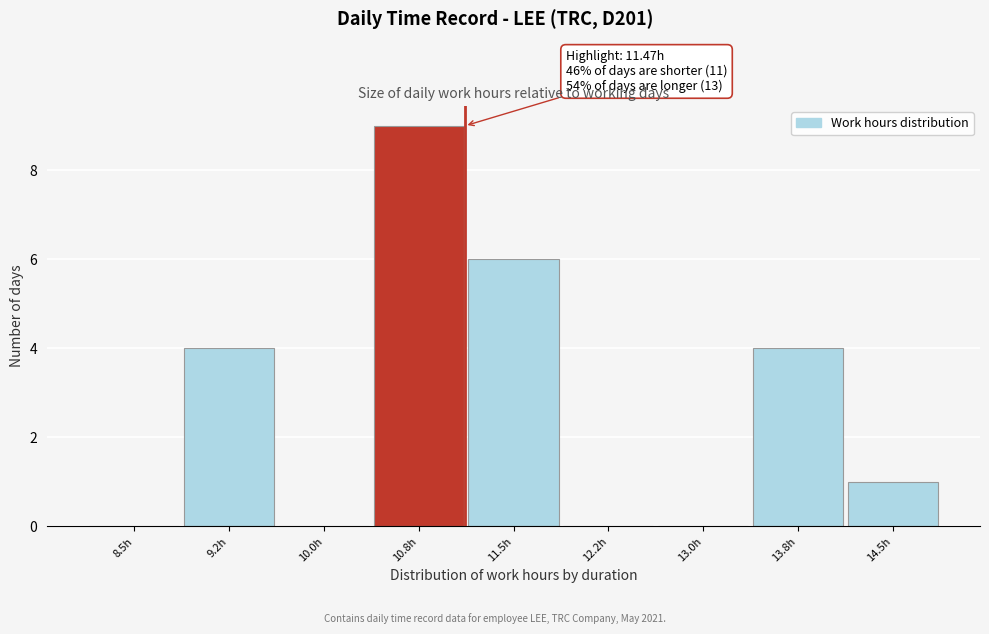

Reading left to right, list all the values displayed in this chart.

8.5h=0	9.2h=4	10.0h=0	10.8h=9	11.5h=6	12.2h=0	13.0h=0	13.8h=4	14.5h=1